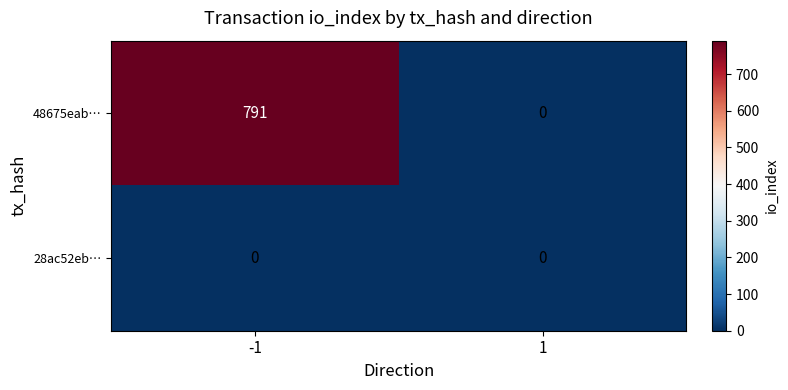

Which series has the largest total across all categories?

48675eab…